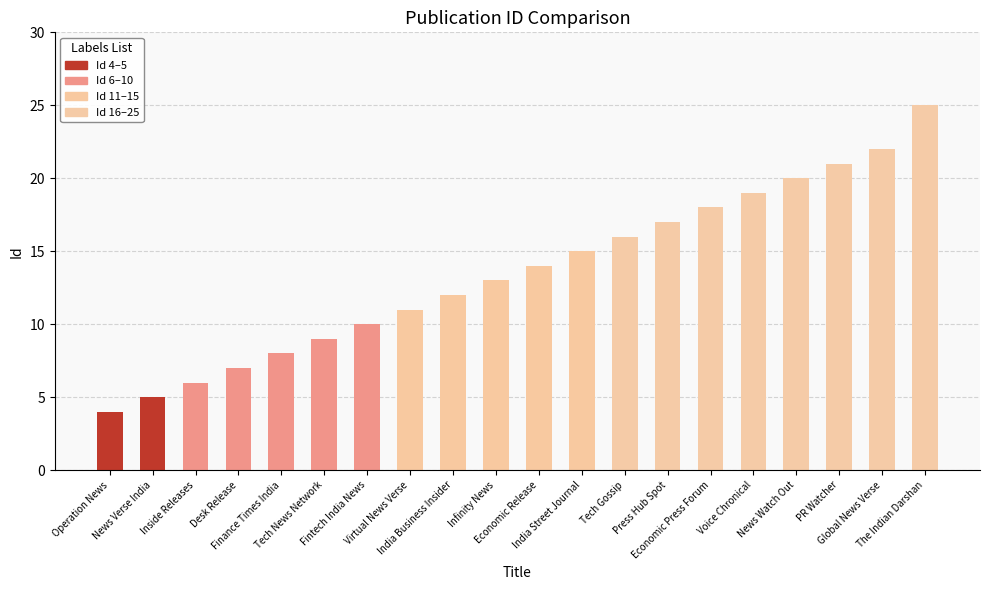

What is the change in value from News Verse India to India Business Insider?

+7